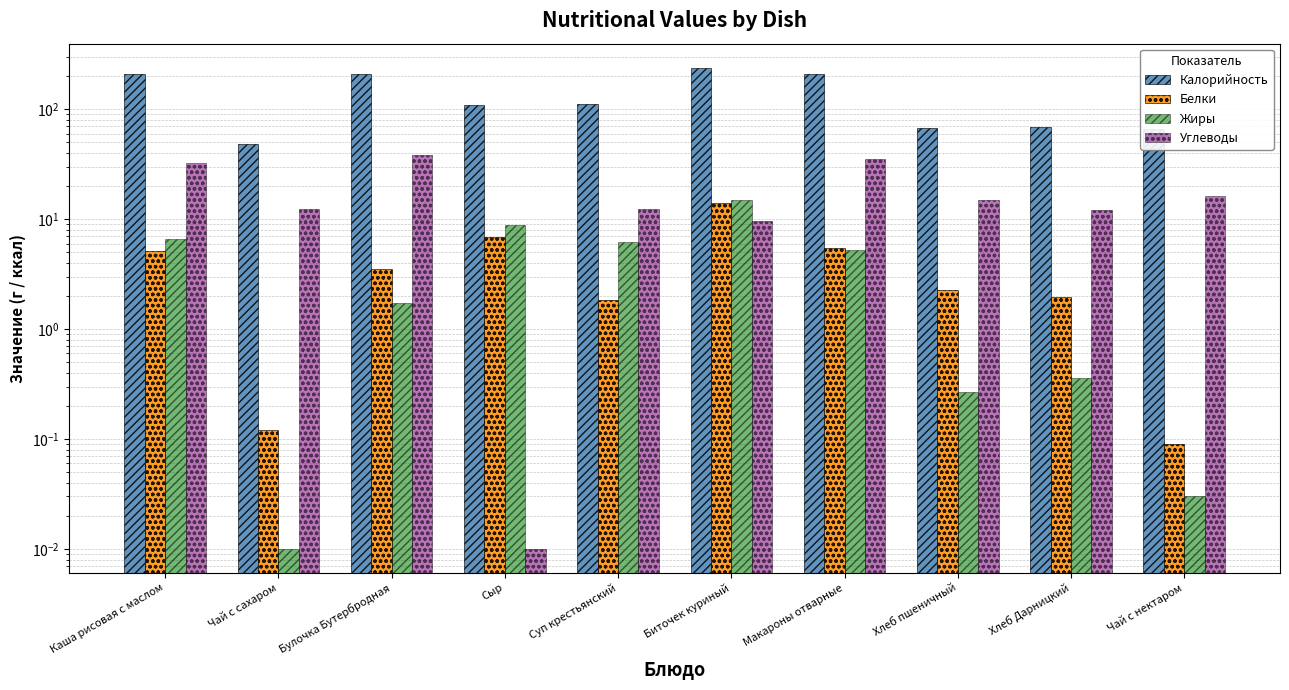

What is the difference between the second highest and second lowest values in the Белки series?

6.8